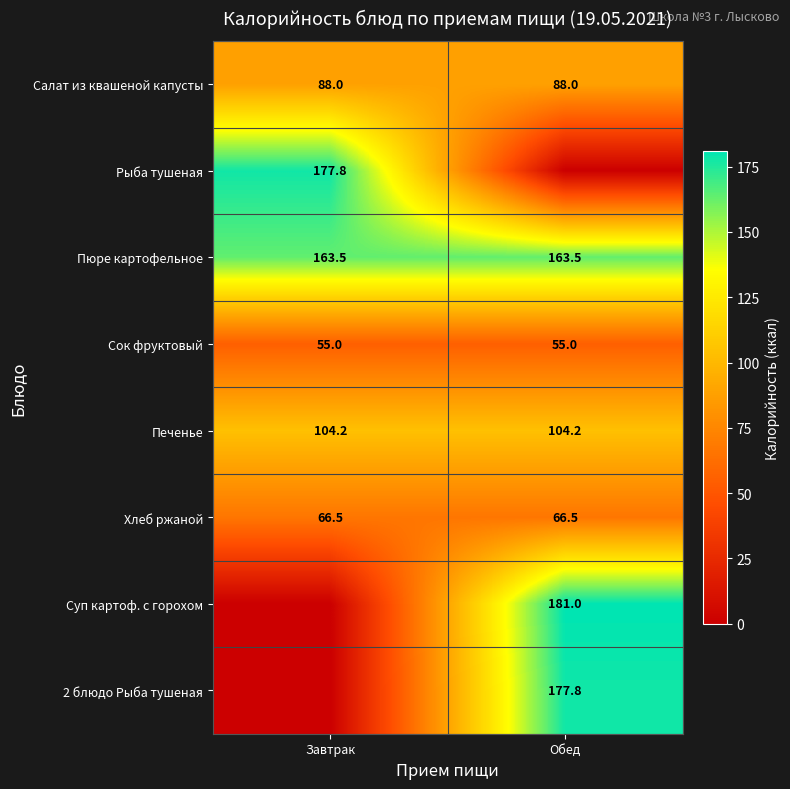

Which has a higher value, Обед or Завтрак?

Обед